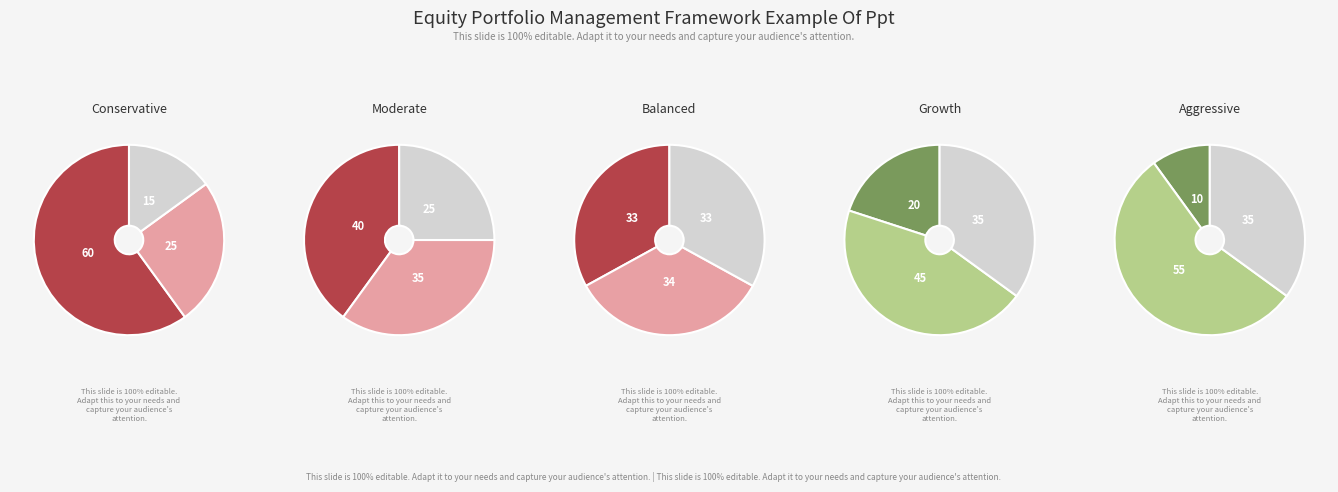

Count the number of slices in the pie.

3